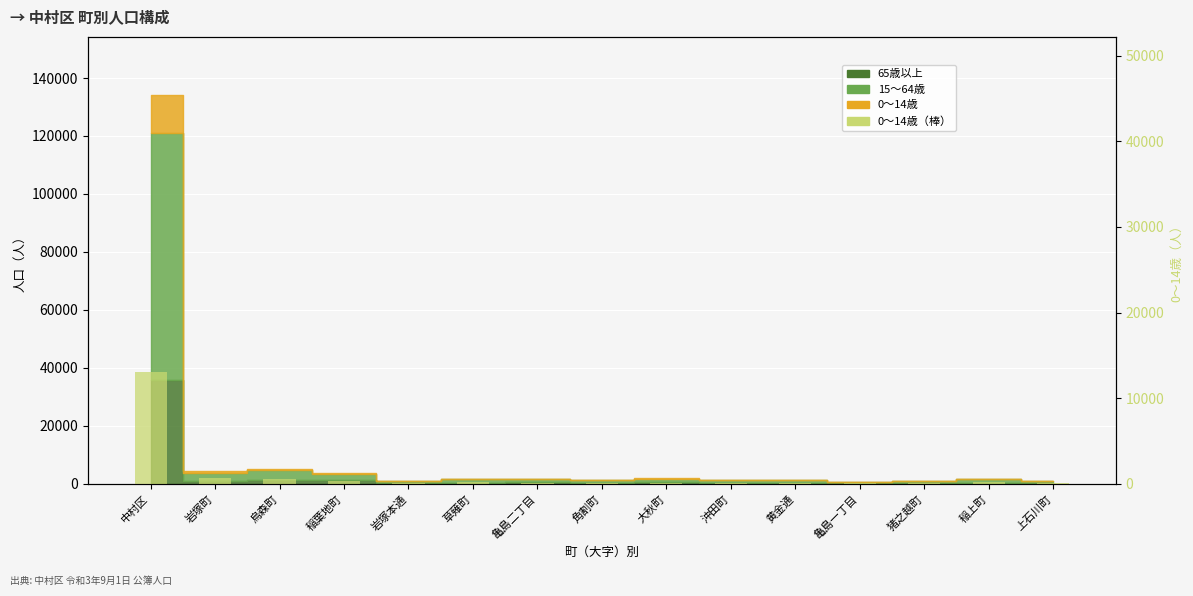

True or false: the data shows 383 at 稲上町.

False